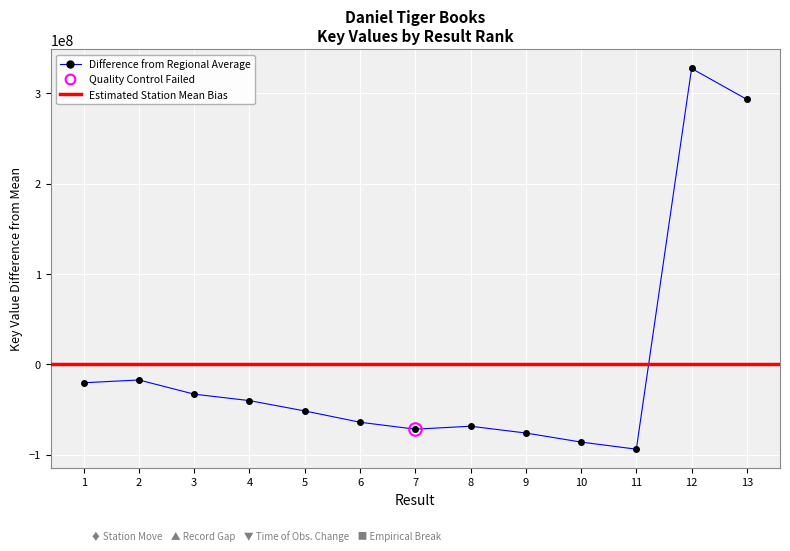

What is the maximum value shown in the chart?

327653759.4